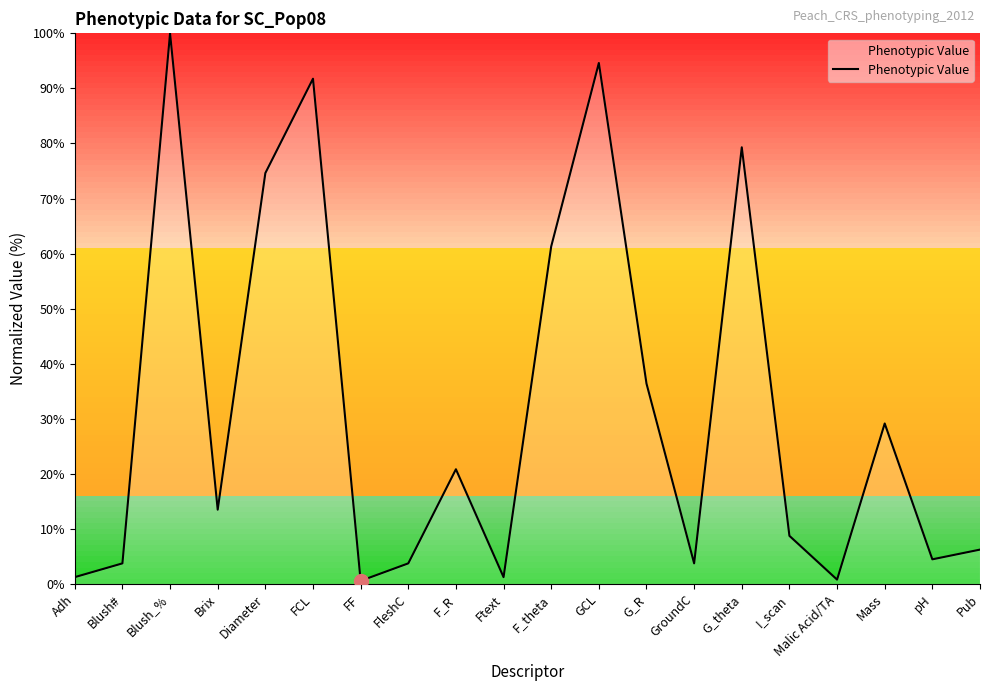

What is the difference between the maximum and minimum values?

99.4